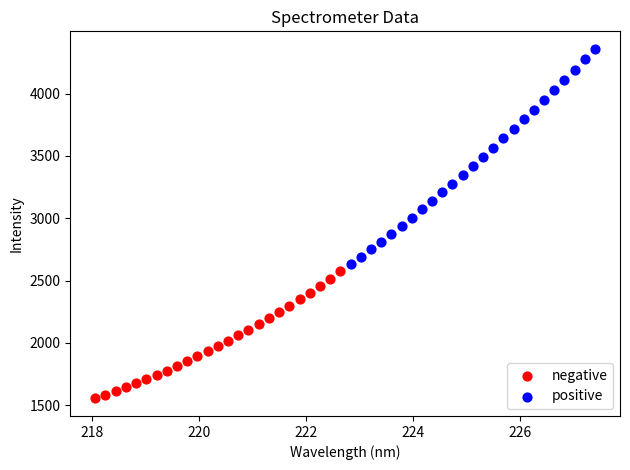

Which series contains the lowest Y value?

negative